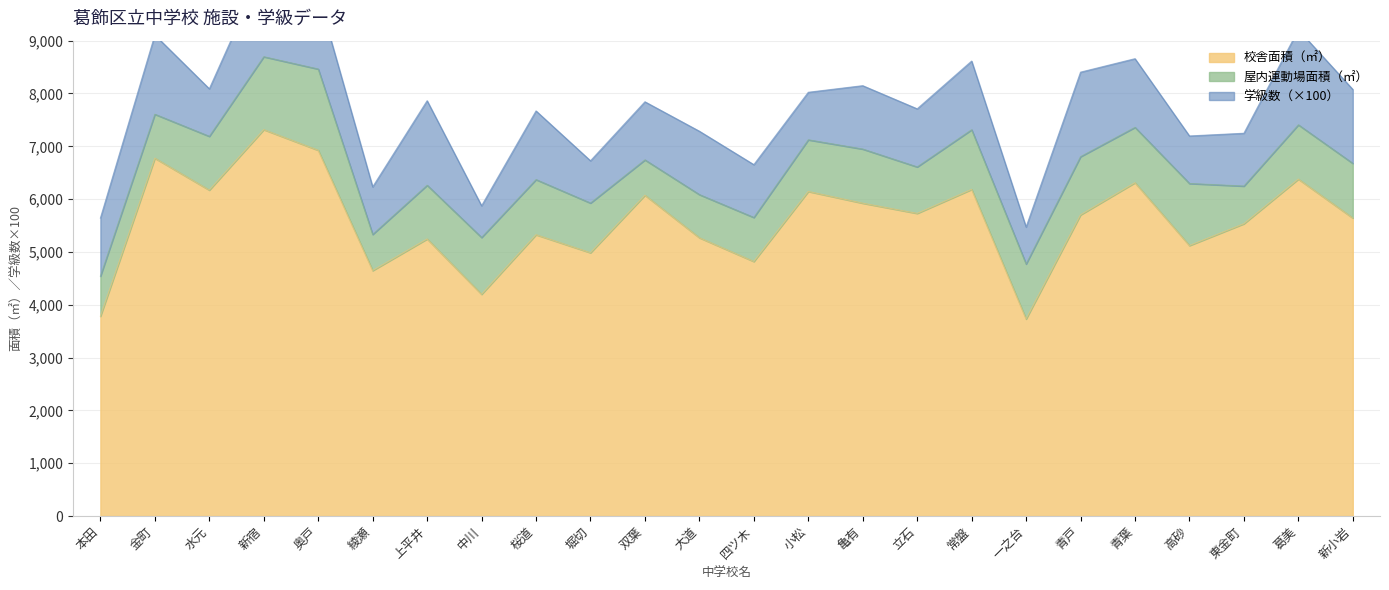

True or false: 校舎面積（㎡） has more than 2 interior local peaks.

True